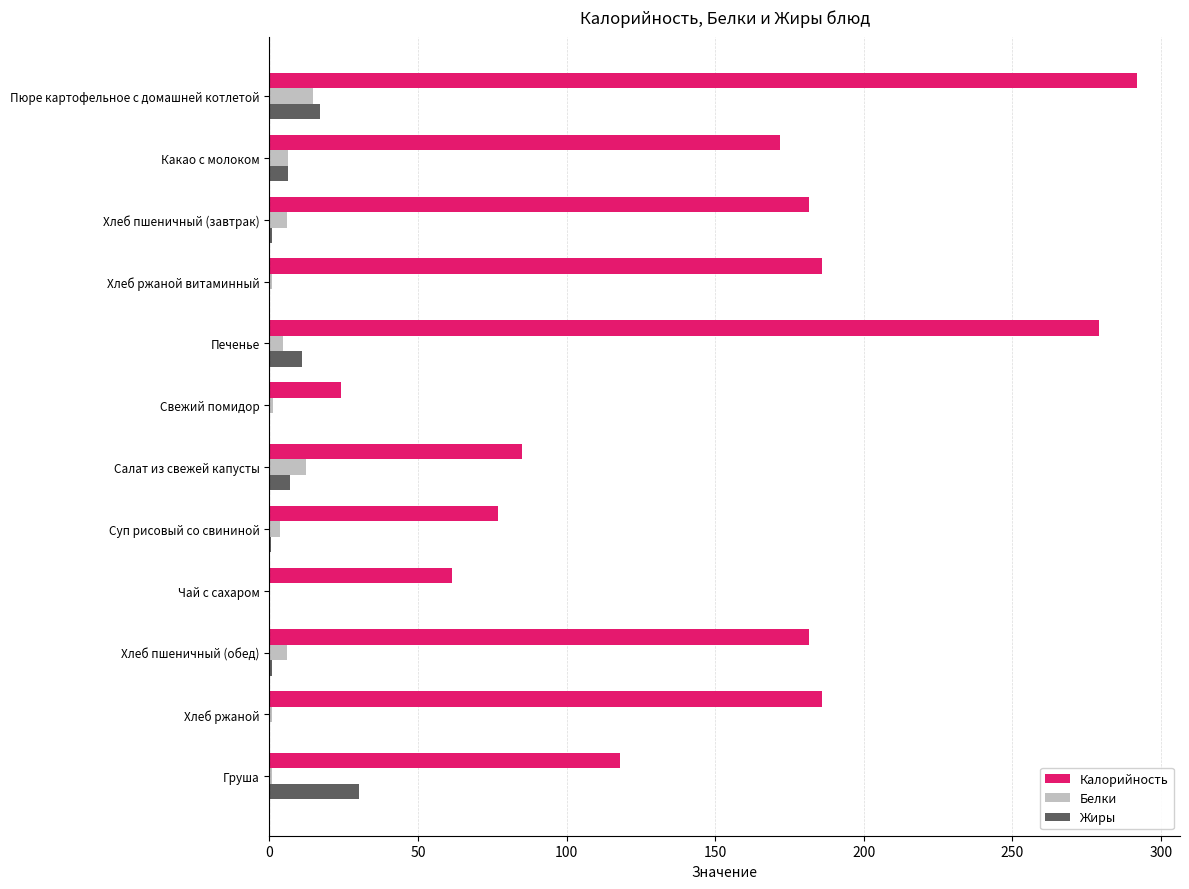

True or false: Калорийность has a value of 110.6 at Хлеб пшеничный (завтрак).

False